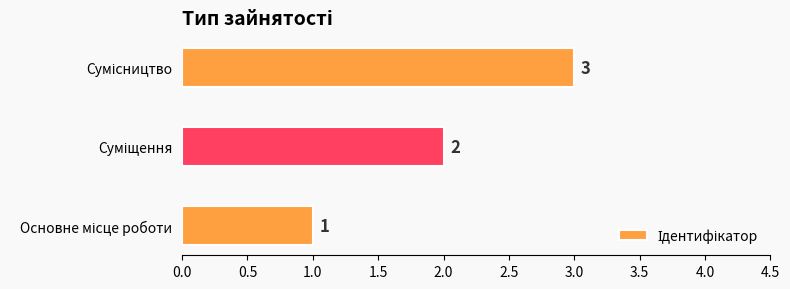

How many values are between 1 and 3?

3